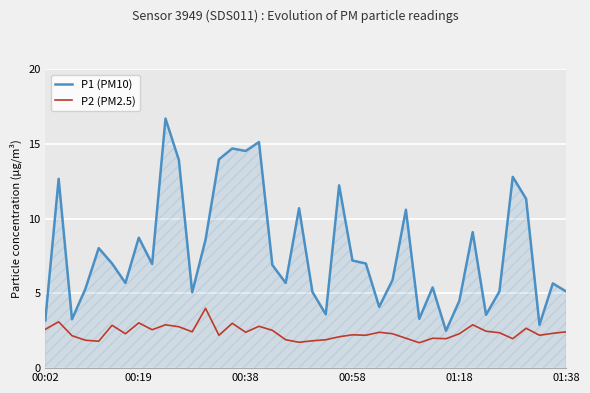

What is the smallest value displayed?

1.7